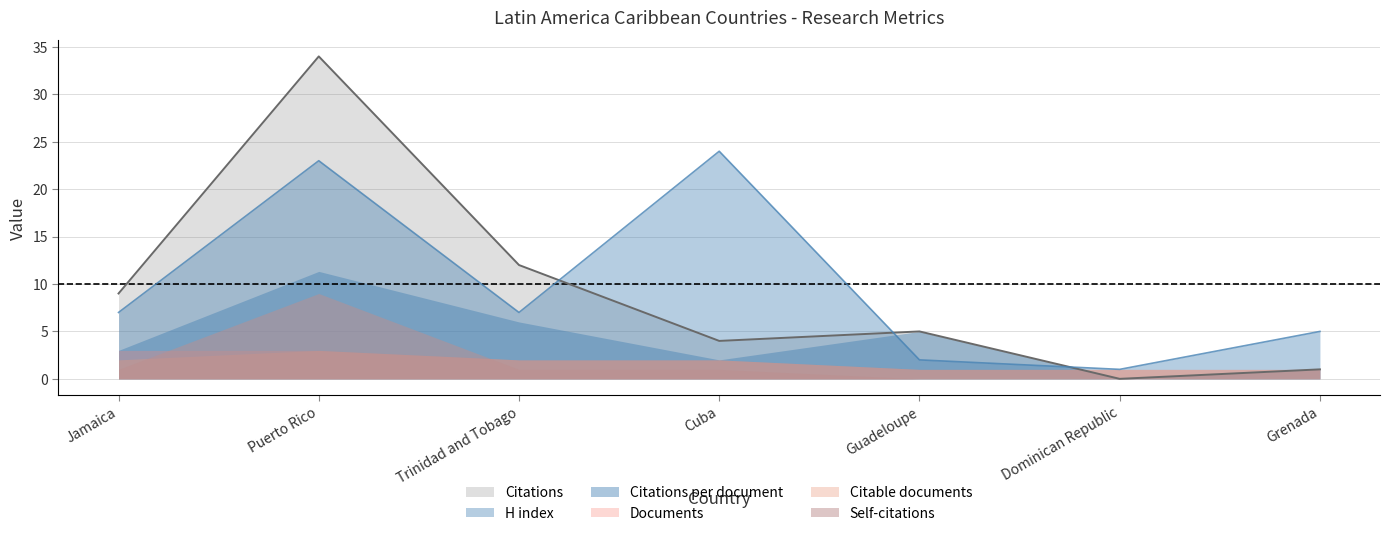

How many intersections are there between Citations per document and H index?

2